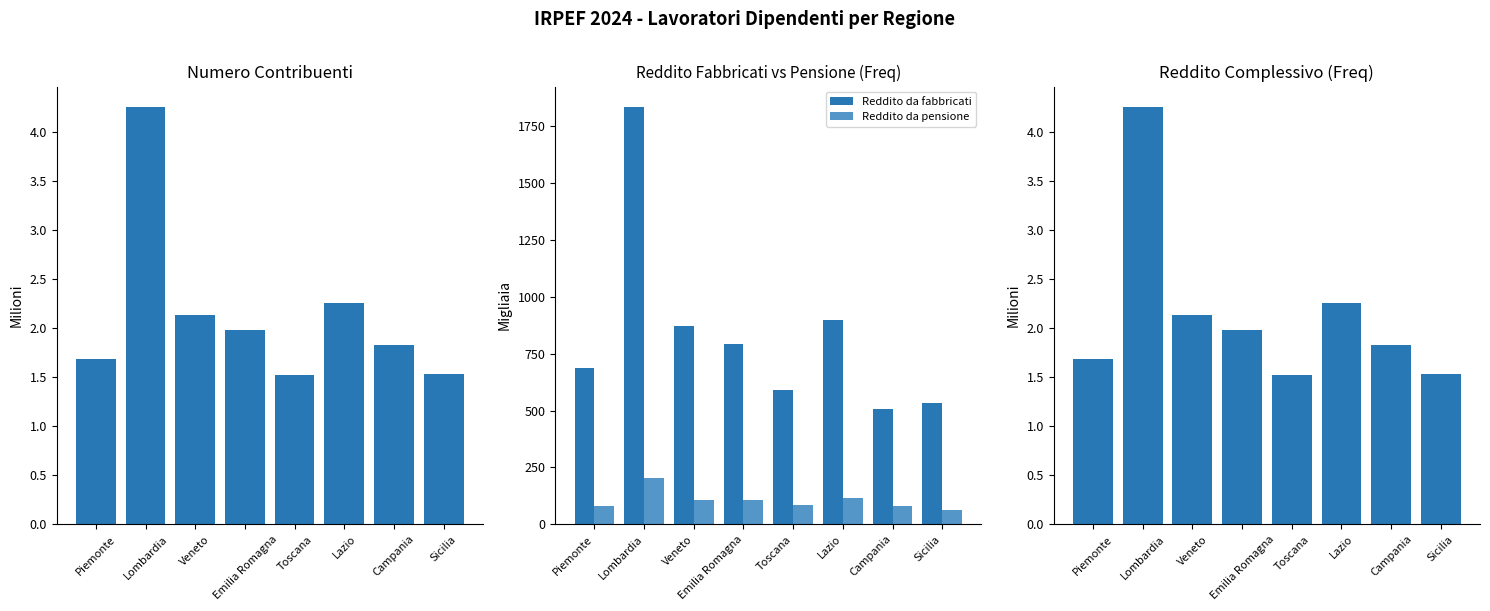

What position from the left is Sicilia?

8